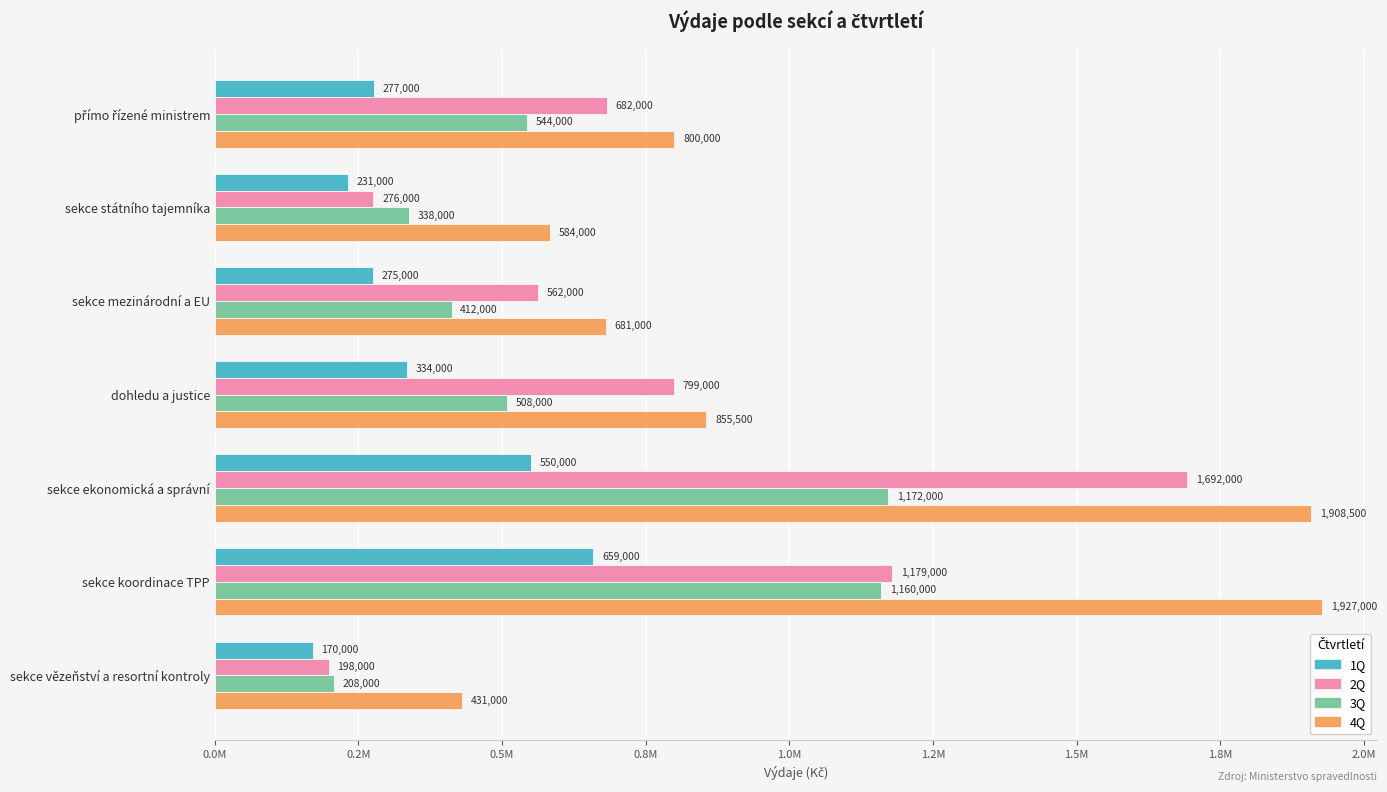

What are all the series names shown in the legend?

1Q, 2Q, 3Q, 4Q